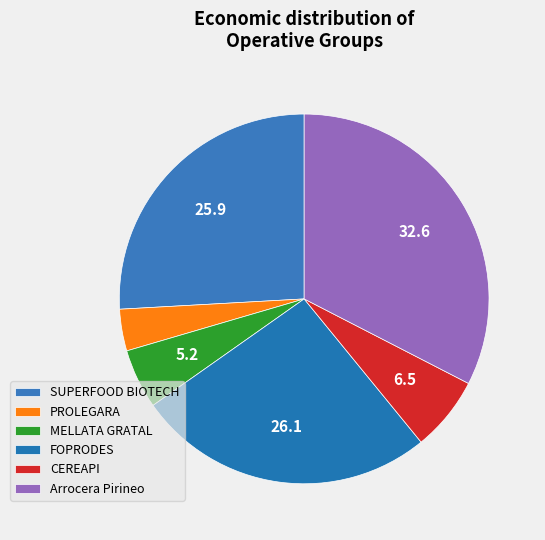

Is it true that PROLEGARA is 1% of the pie?

False